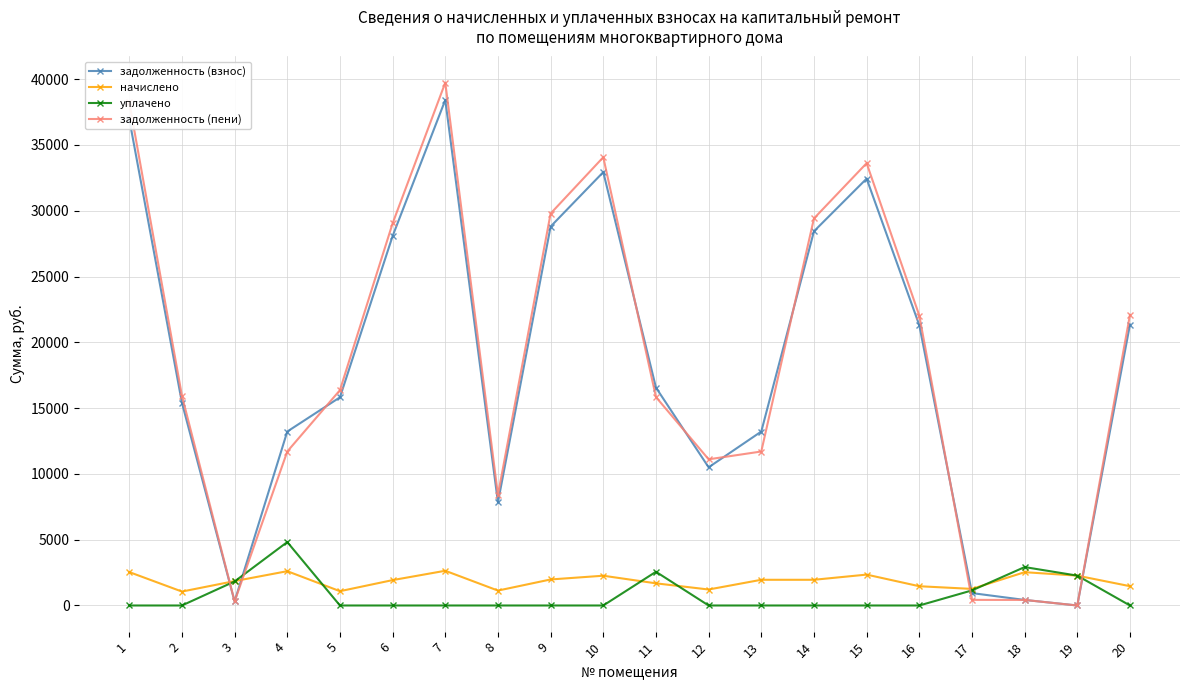

Is the value of задолженность (взнос) at 5 greater than the value of уплачено at 3?

Yes